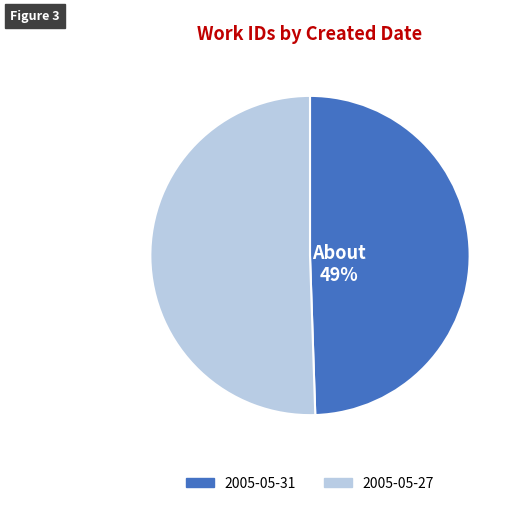

What is the ratio of the value at 2005-05-31 to the value at 2005-05-27?

1.0